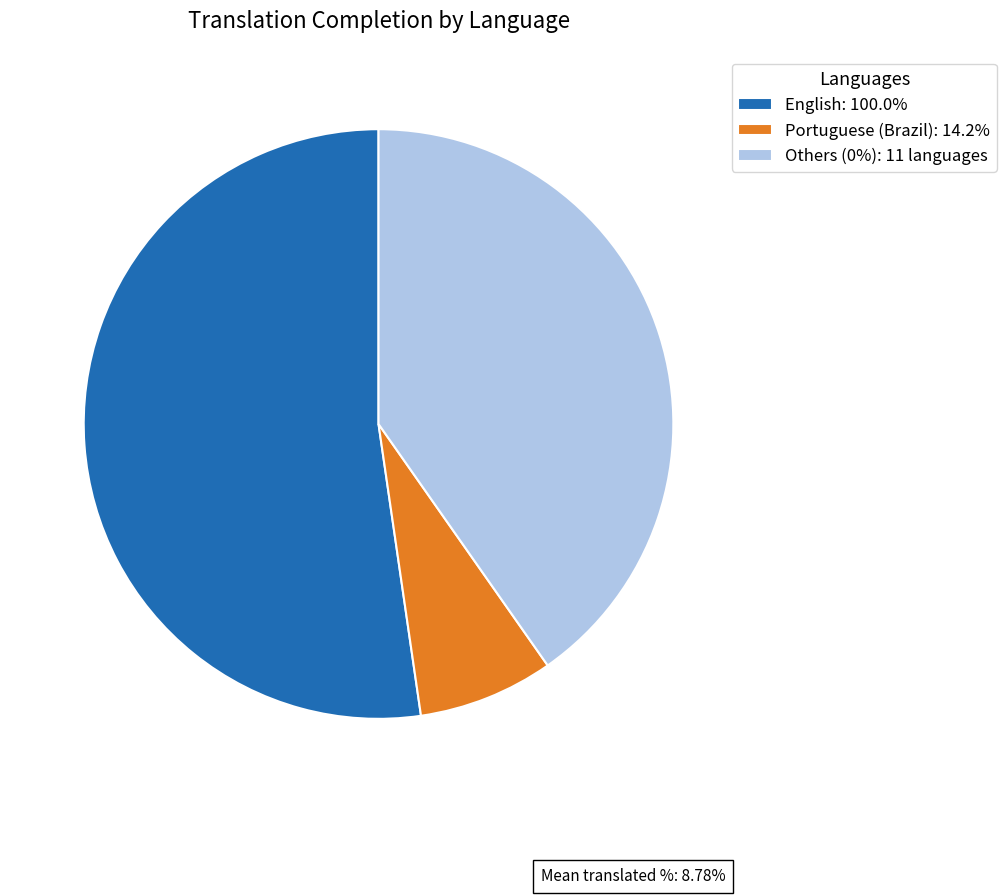

Combined, do English: 100.0% and Portuguese (Brazil): 14.2% account for over 50%?

Yes